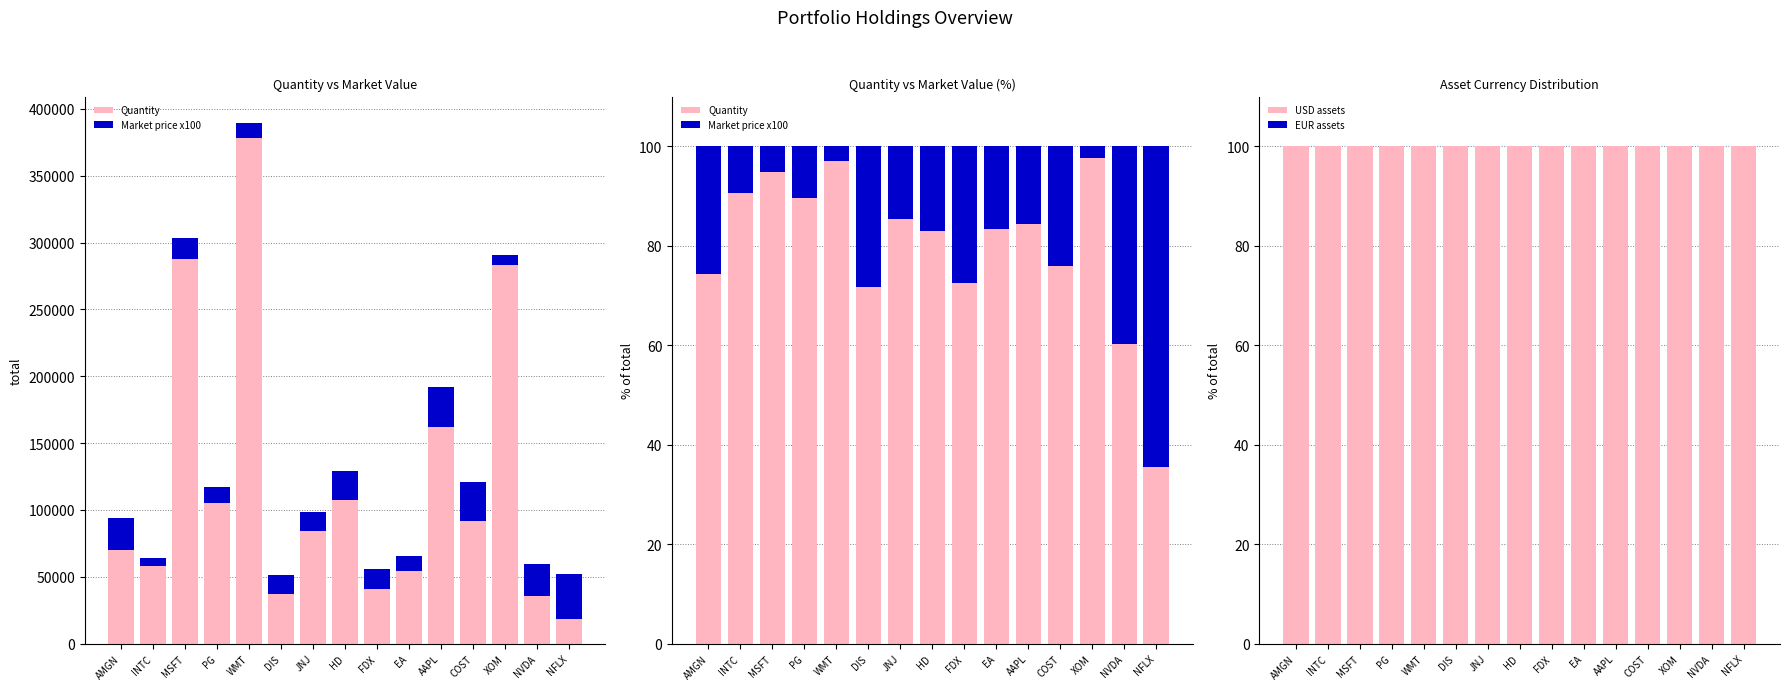

List the series in order of their overall mean, lowest first.

EUR assets, Market price x100, Quantity, USD assets